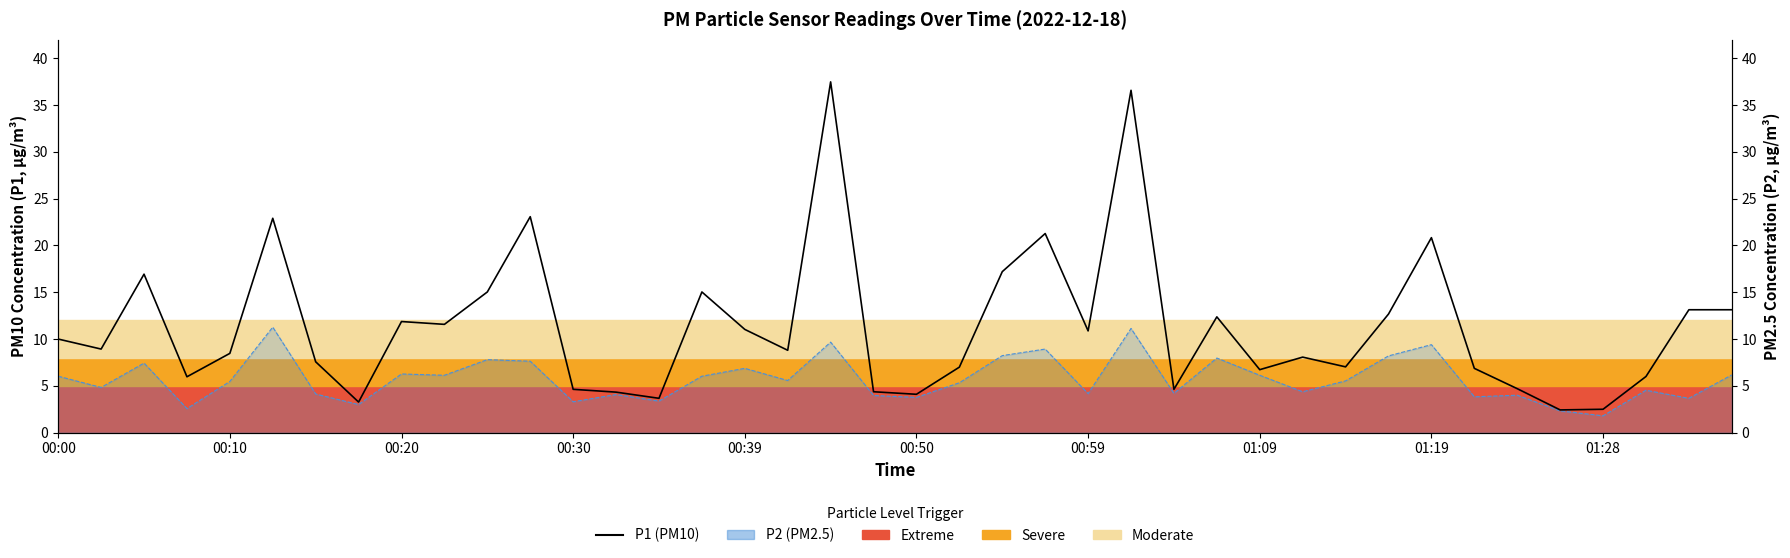

Reading left to right, extract all data points from this chart.

10.0	8.9	16.9	6.0	8.5	22.9	7.6	3.3	11.9	11.6	15.0	23.1	4.6	4.3	3.7	15.0	11.0	8.8	37.5	4.4	4.1	7.0	17.2	21.3	10.9	36.6	4.6	12.4	6.7	8.1	7.0	12.7	20.8	6.9	4.7	2.4	2.5	6.0	13.1	13.1